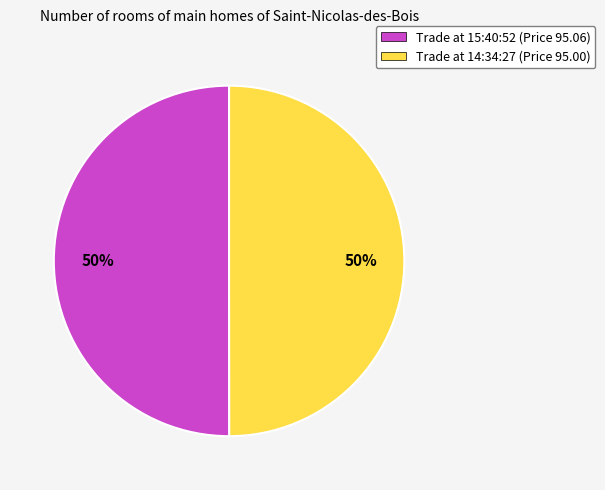

Approximately how many times larger is the value at Trade at 14:34:27 (Price 95.00) compared to Trade at 15:40:52 (Price 95.06)?

1.0